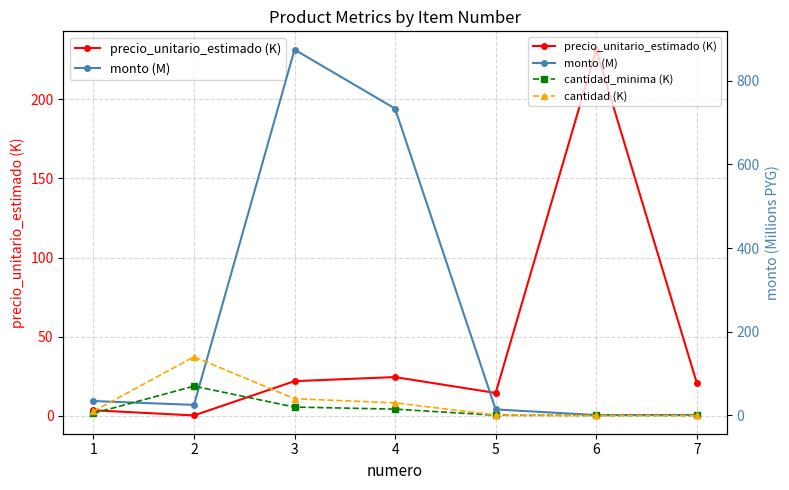

Between 1 and 3, which series saw the biggest shift?

monto (M)